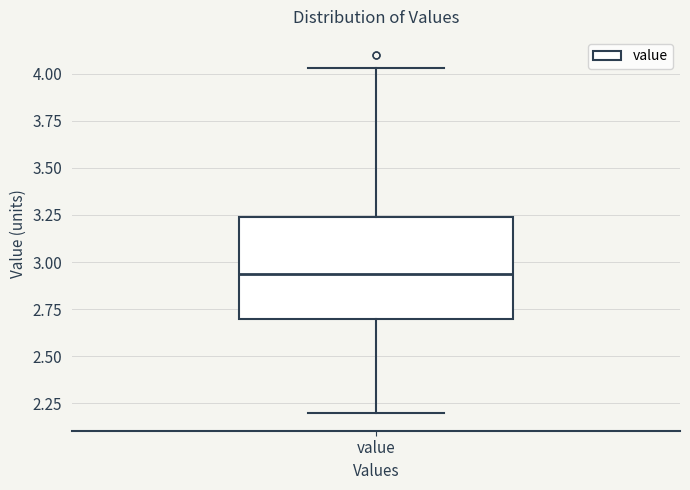

Transcribe this box plot: give where the median line is, the range the box spans, and where the two whiskers end, as read against the y-axis. The values are not printed on the chart, so give them approximately, as read against the axis.

median 2.95, box 2.70 to 3.25, whiskers 2.20 to 4.05